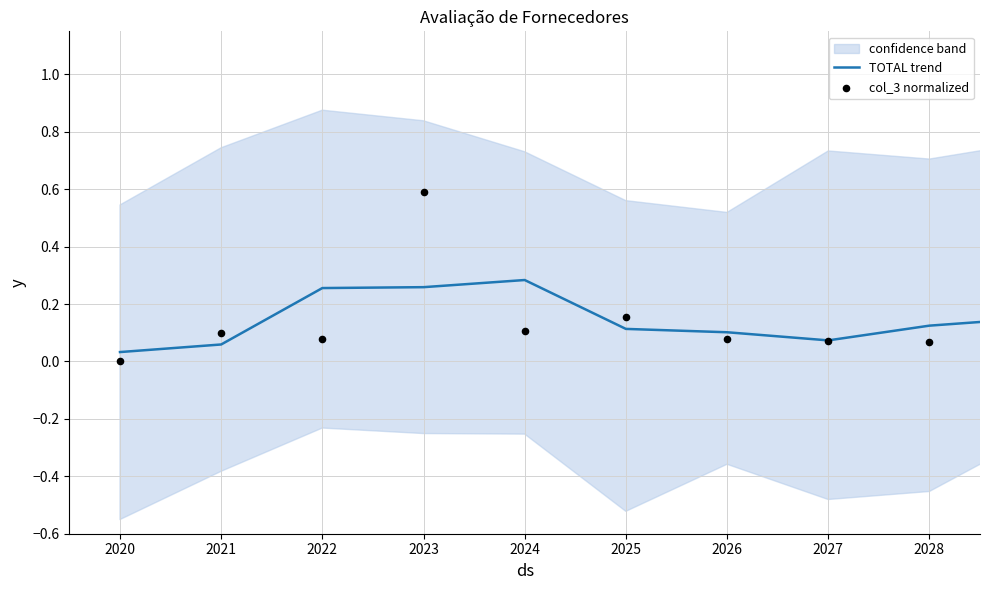

Which series has the largest total across all categories?

col_3 normalized